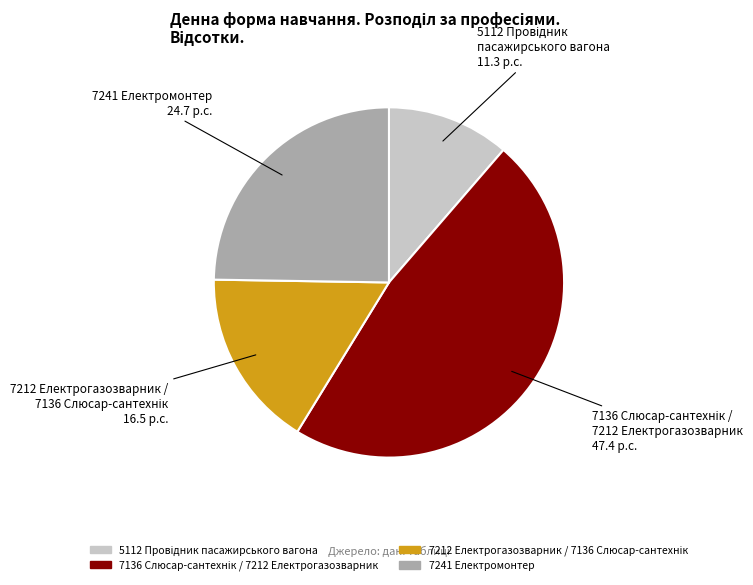

True or false: 7241 Електромонтер accounts for 25% of the total.

True